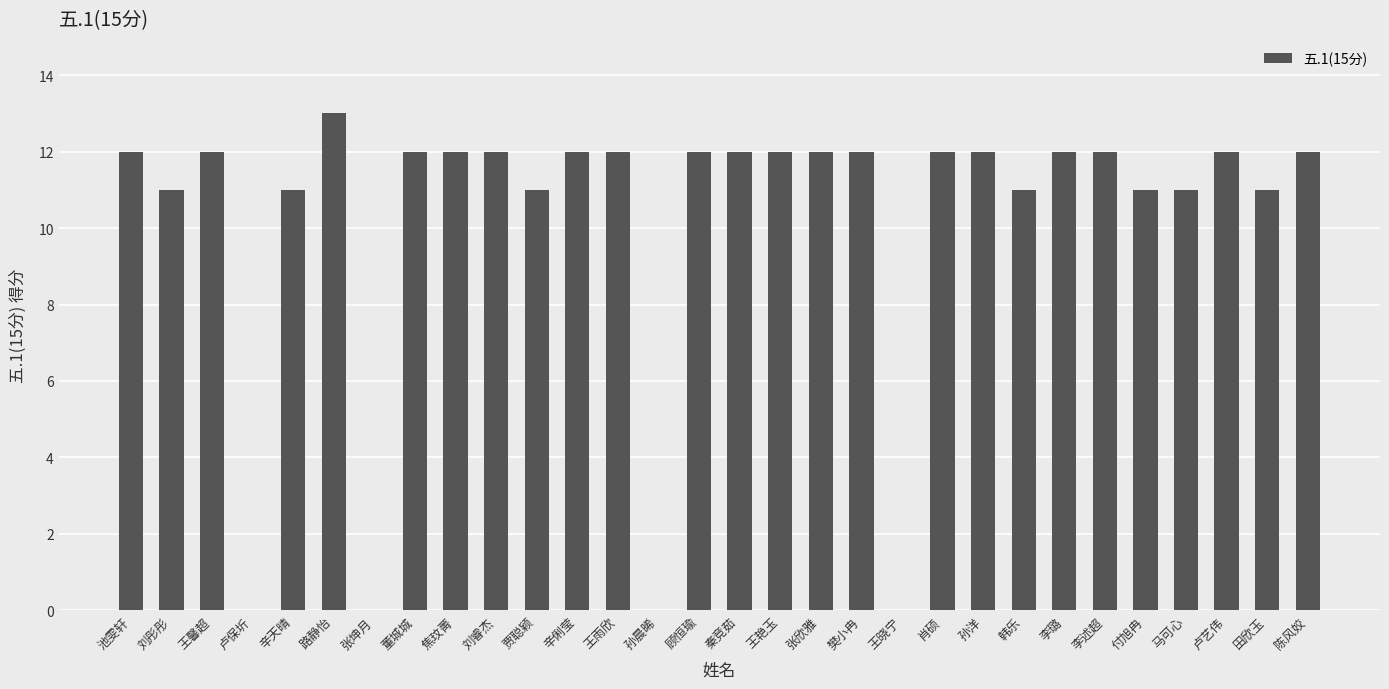

What is the ratio of the value at 李璐 to the value at 卢艺伟?

1.0